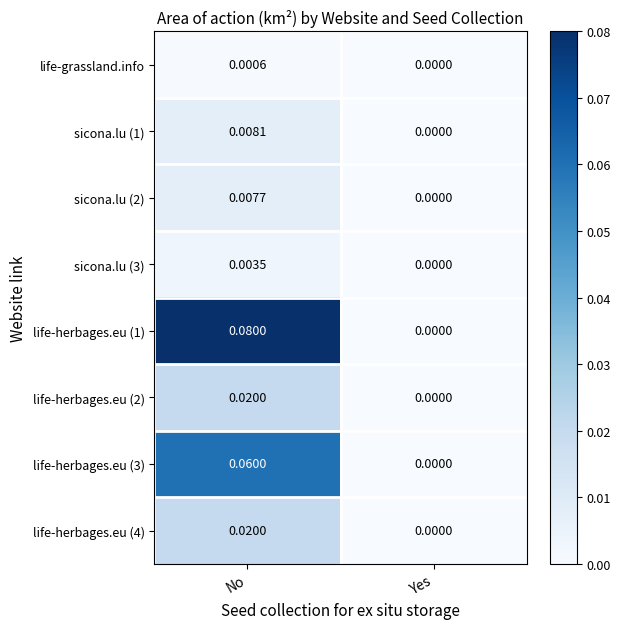

Which series changed the most between No and Yes?

life-herbages.eu (1)